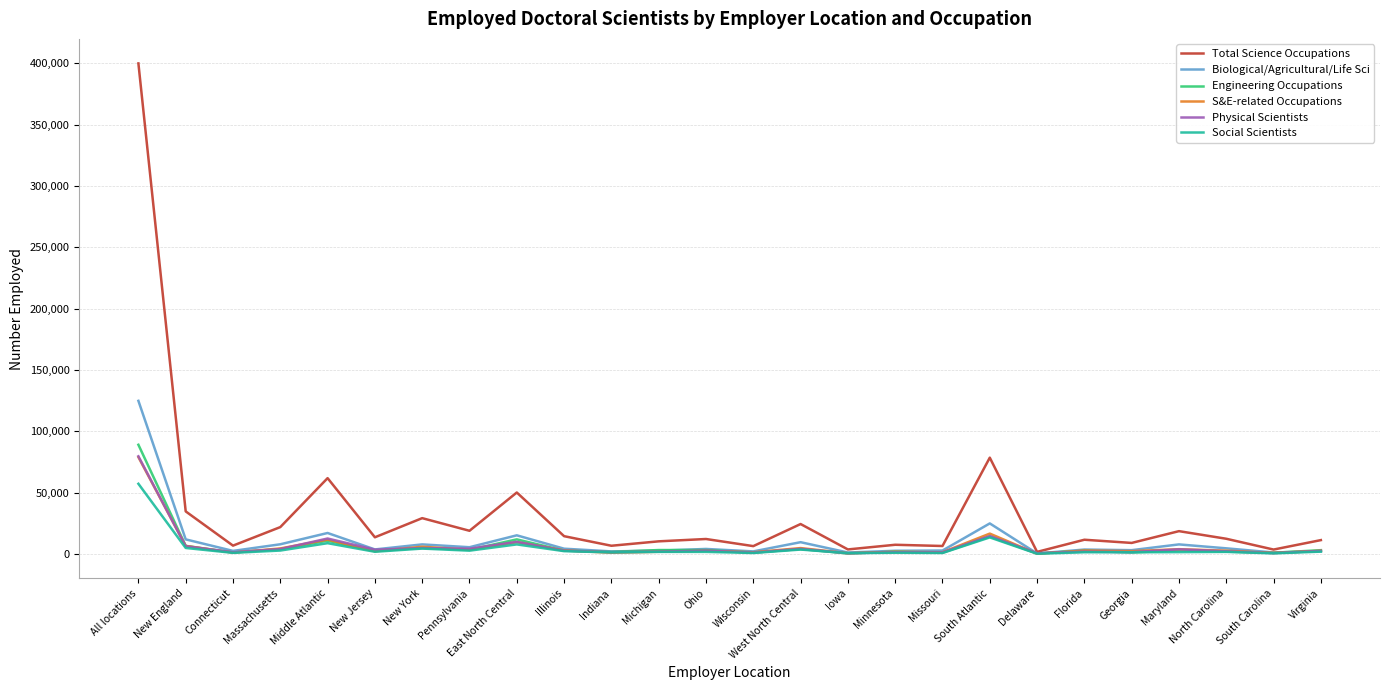

What are all the series names shown in the legend?

Total Science Occupations, Biological/Agricultural/Life Sci, Engineering Occupations, S&E-related Occupations, Physical Scientists, Social Scientists